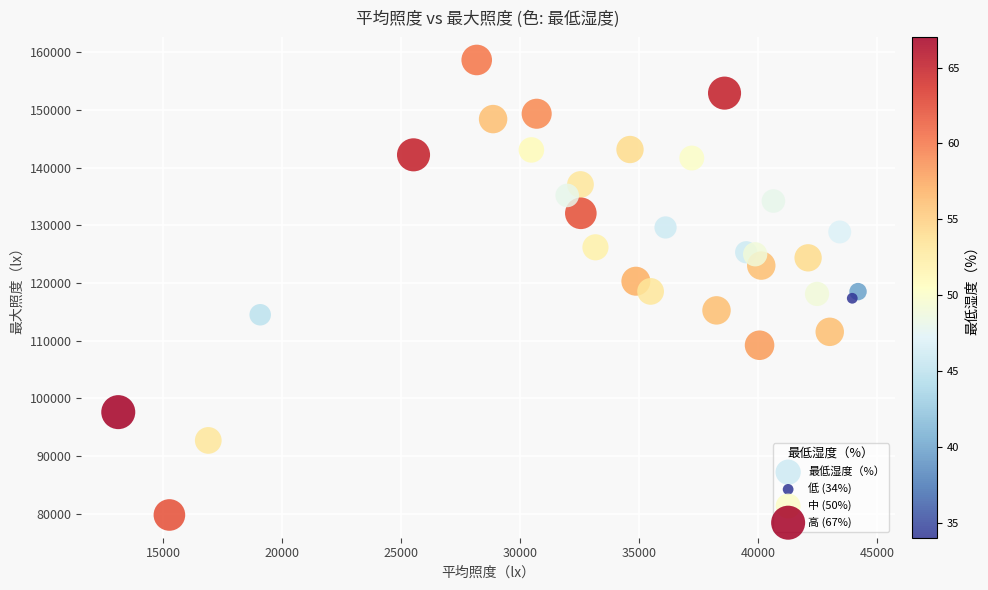

What is the range of Y values (max minus min)?

78904